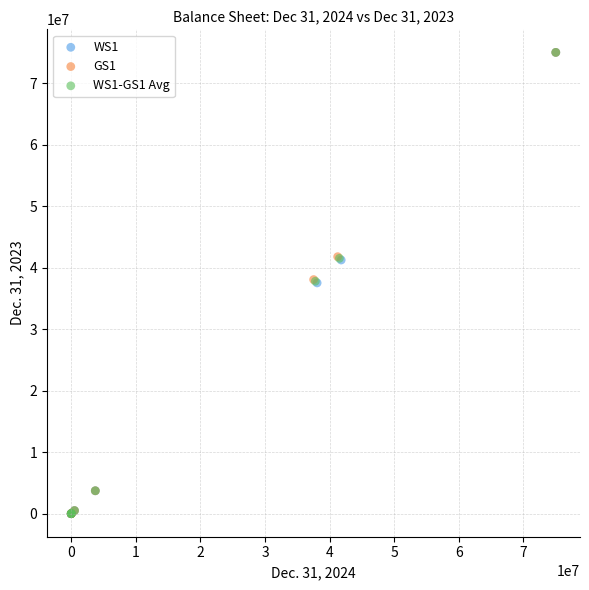

What are all the series names shown in the legend?

WS1, GS1, WS1-GS1 Avg